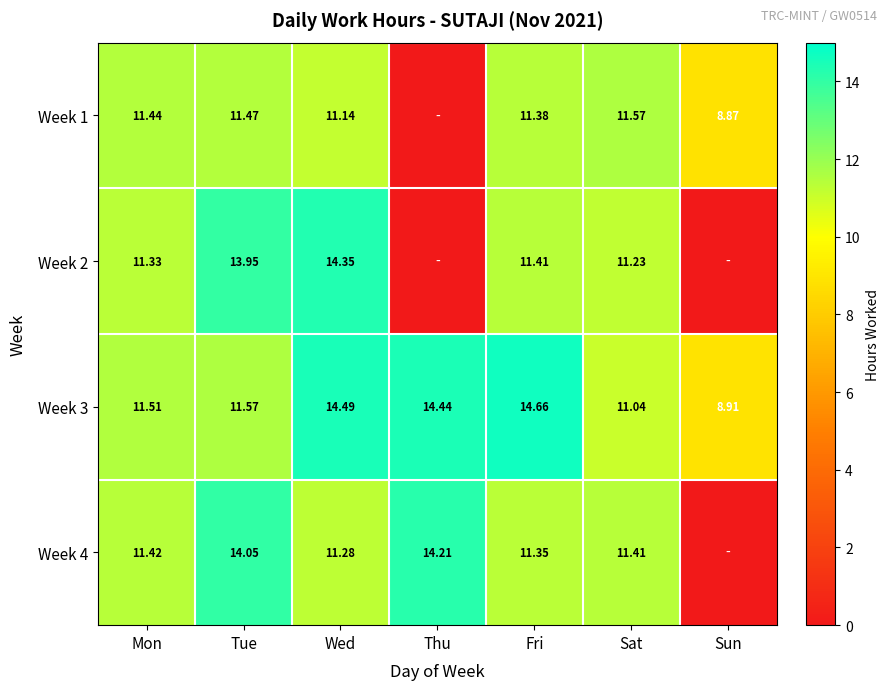

How many values in the Week 3 series exceed 11?

6